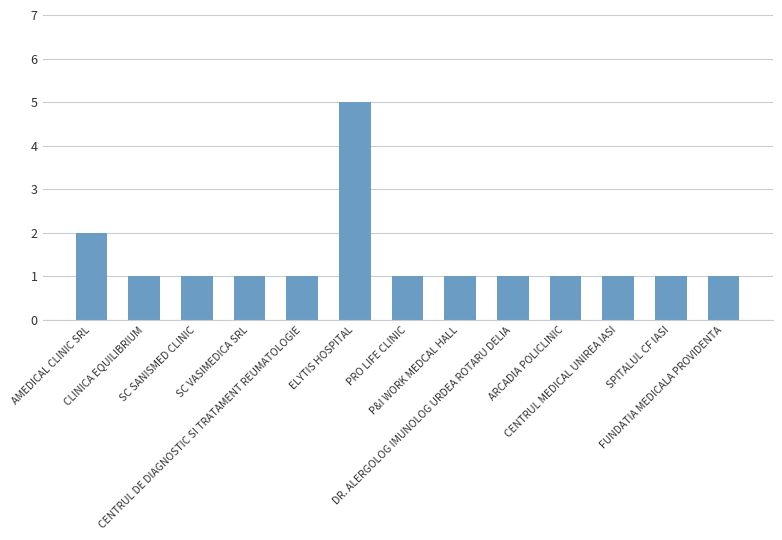

What is the value of the 9th bar from the left?

1